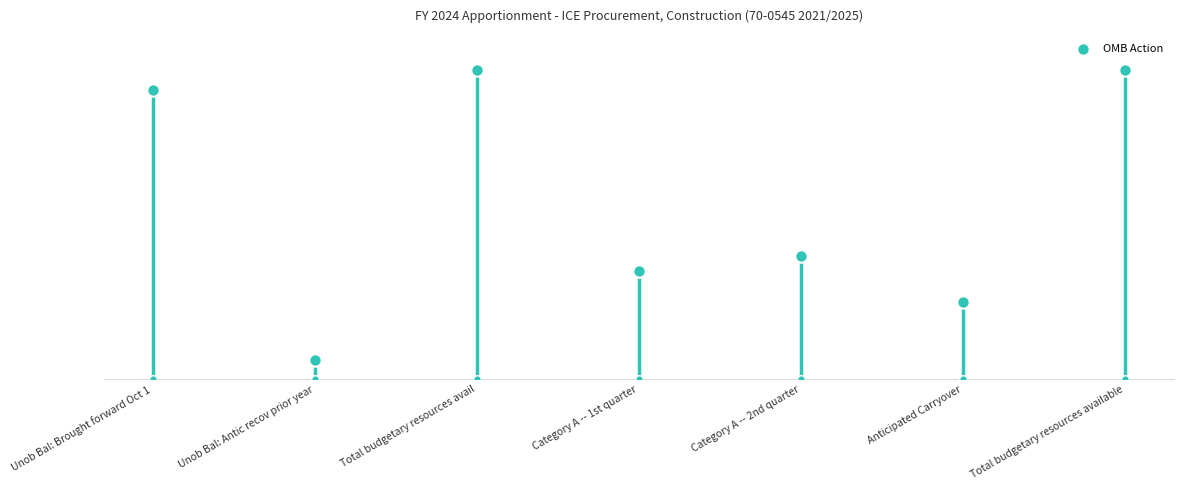

What is the change in value from Unob Bal: Antic recov prior year to Anticipated Carryover?

+5860114